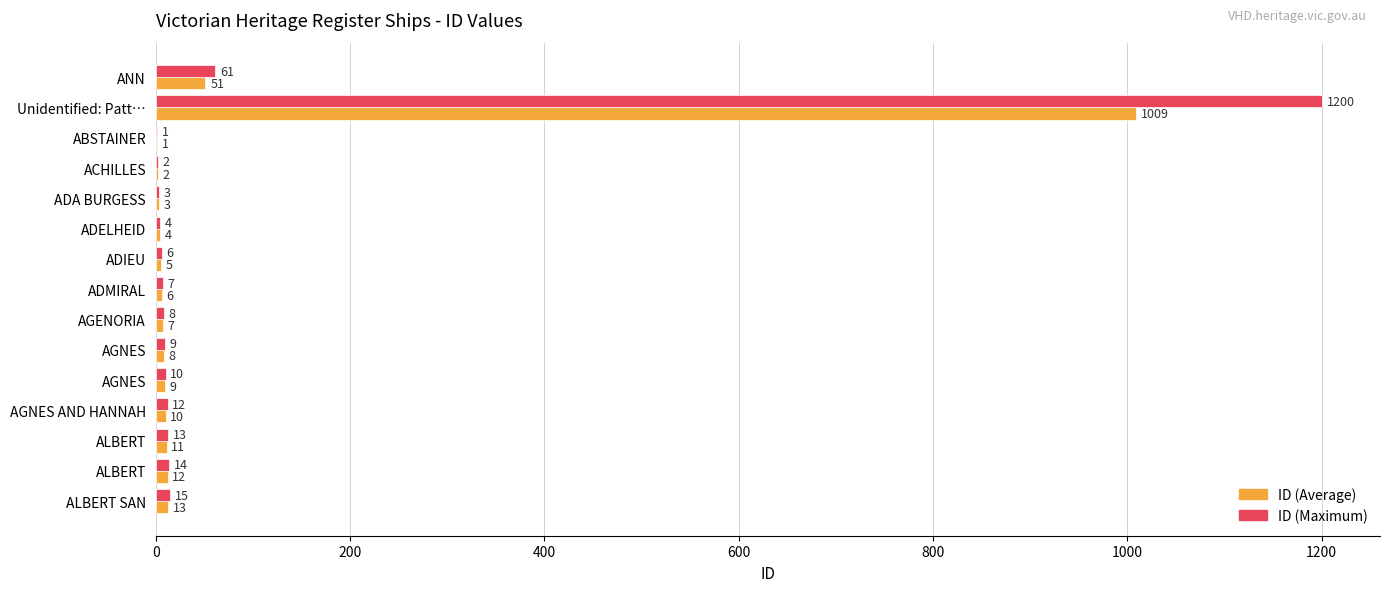

What is the maximum value for ID (Maximum)?

1200